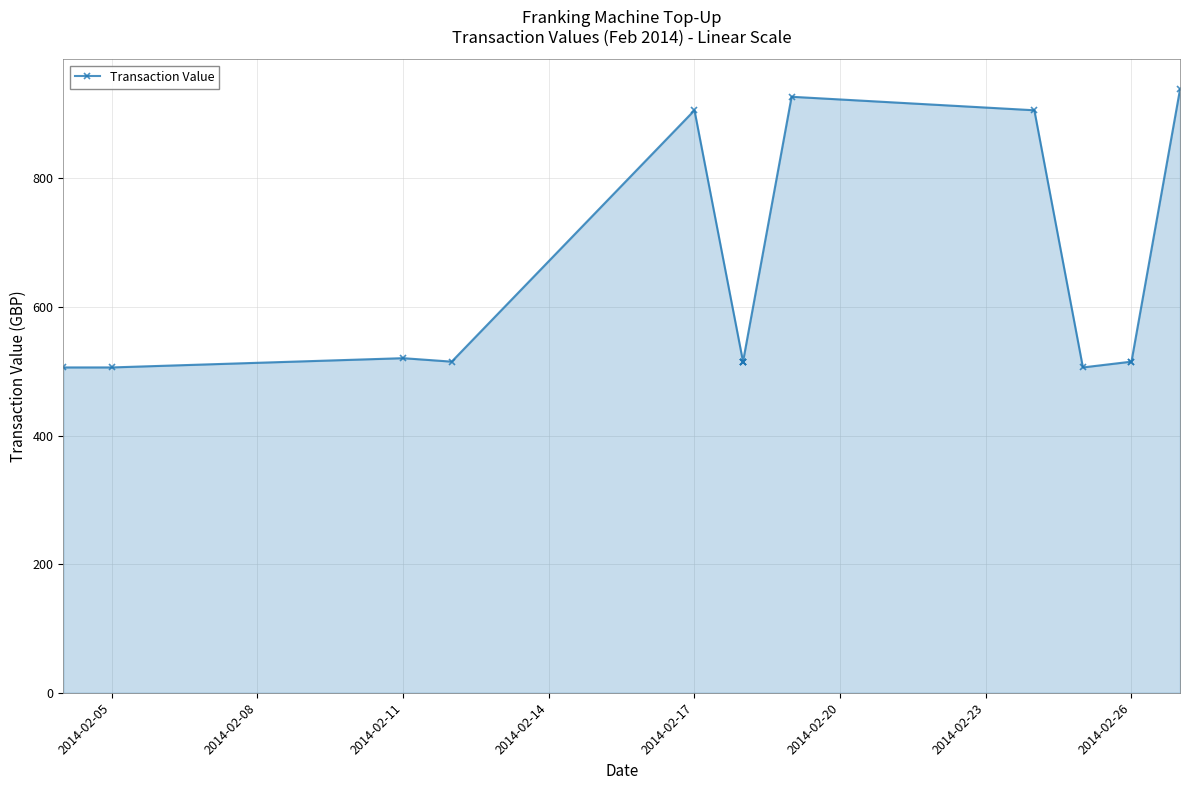

How many interior local peaks (higher than both neighbors) does the data have?

3